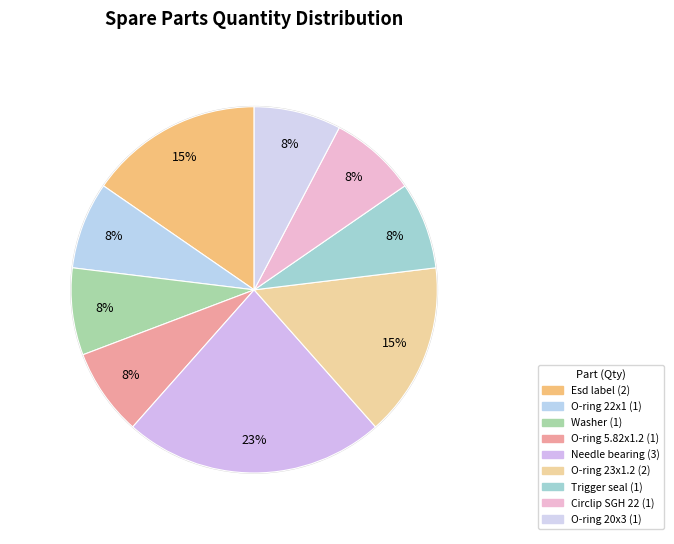

What is the largest slice in the pie chart?

Needle bearing